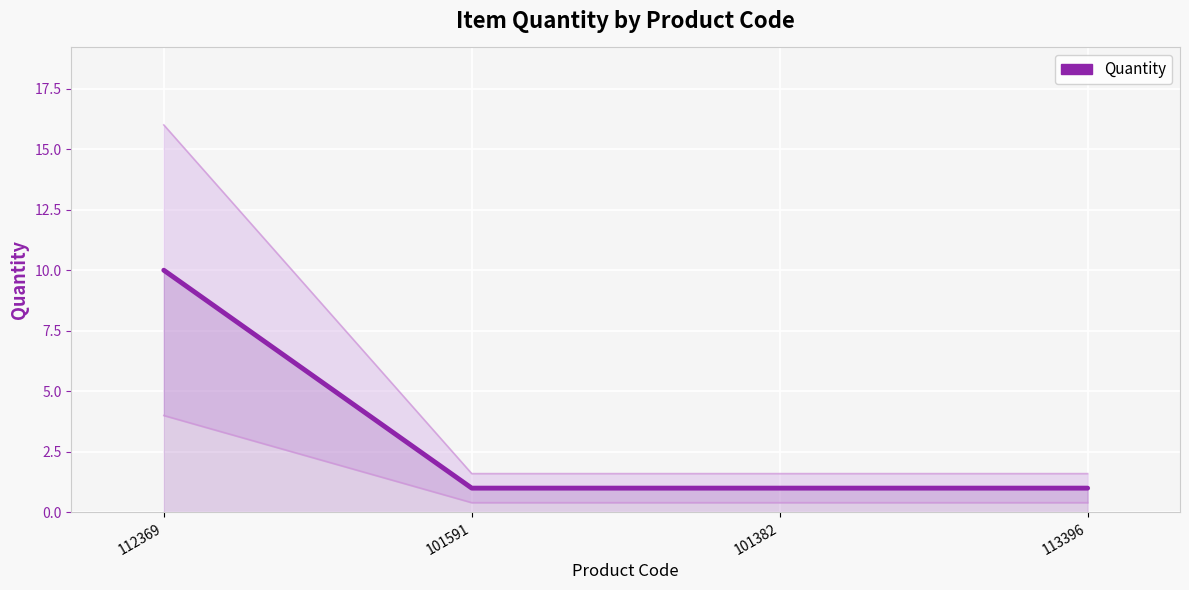

List the labels in order of value, largest first.

112369, 101591, 101382, 113396